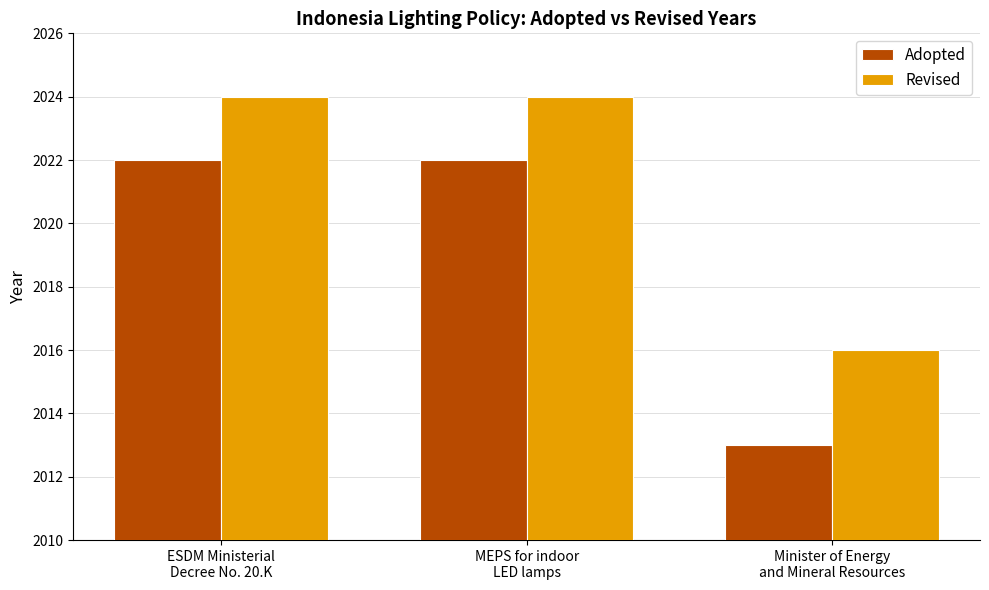

Reading left to right, what are all the values shown in this chart?

Adopted: 2022	2022	2013
Revised: 2024	2024	2016